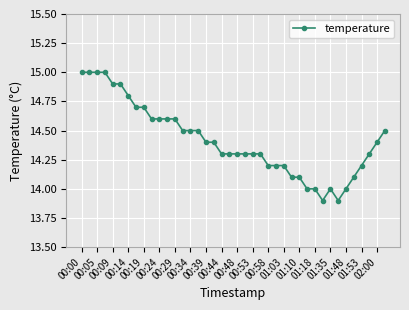

What is the sum of all values?

576.6